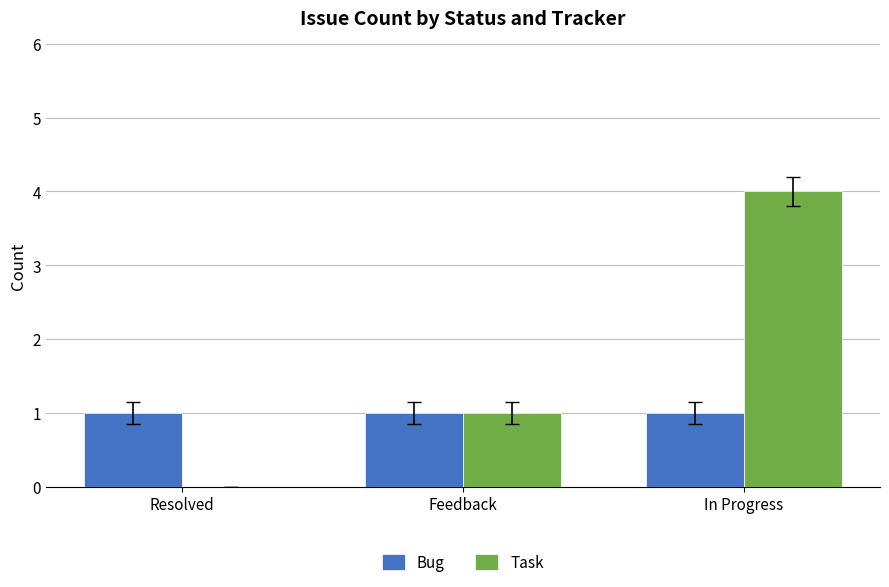

How many data points does each series have?

3